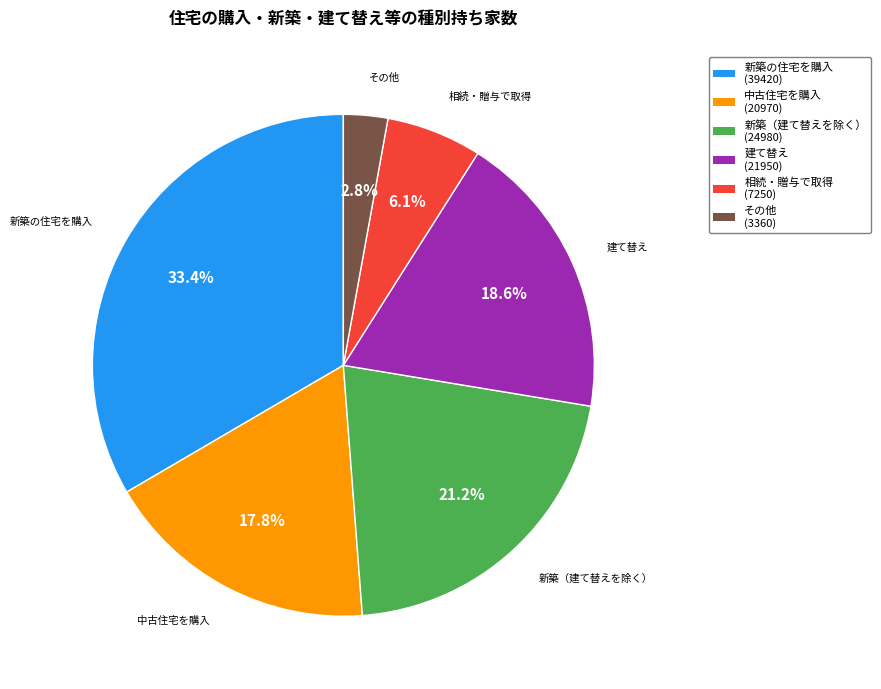

Is it true that 中古住宅を購入 is 18% of the pie?

True